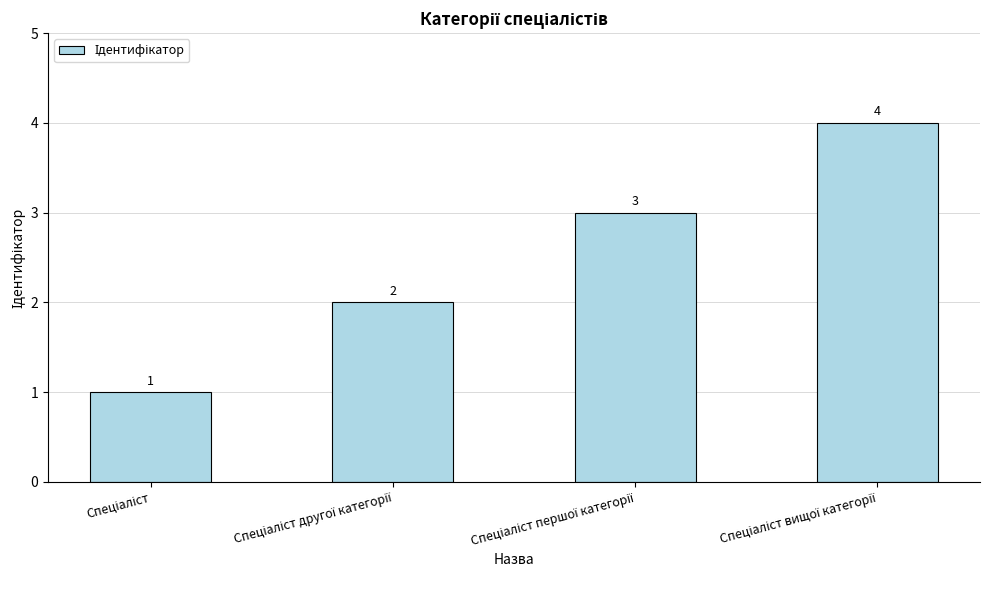

What is the value of the 3rd bar from the left?

3